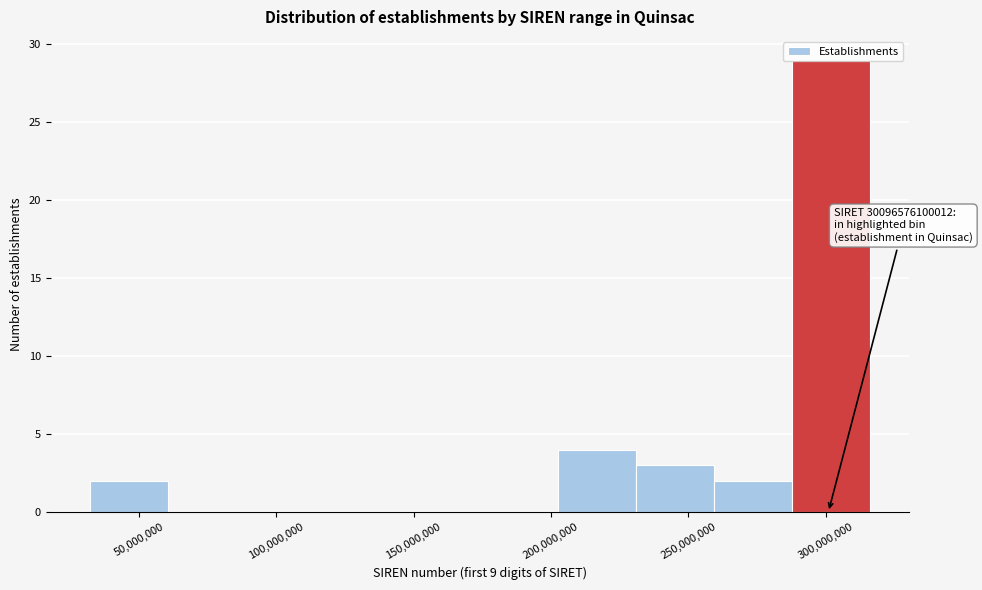

Over which range of the x-axis is the bar tallest?

290000000 to 315000000